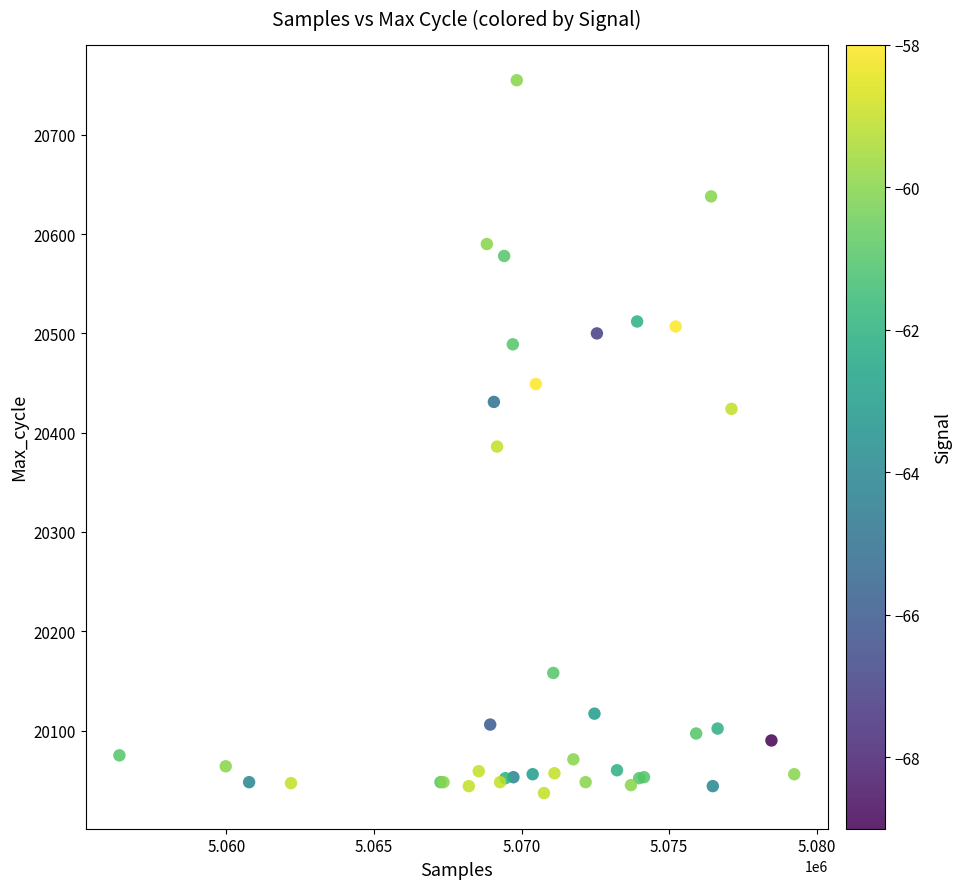

What Y value in the scatter plot is closest to 20396?

20386